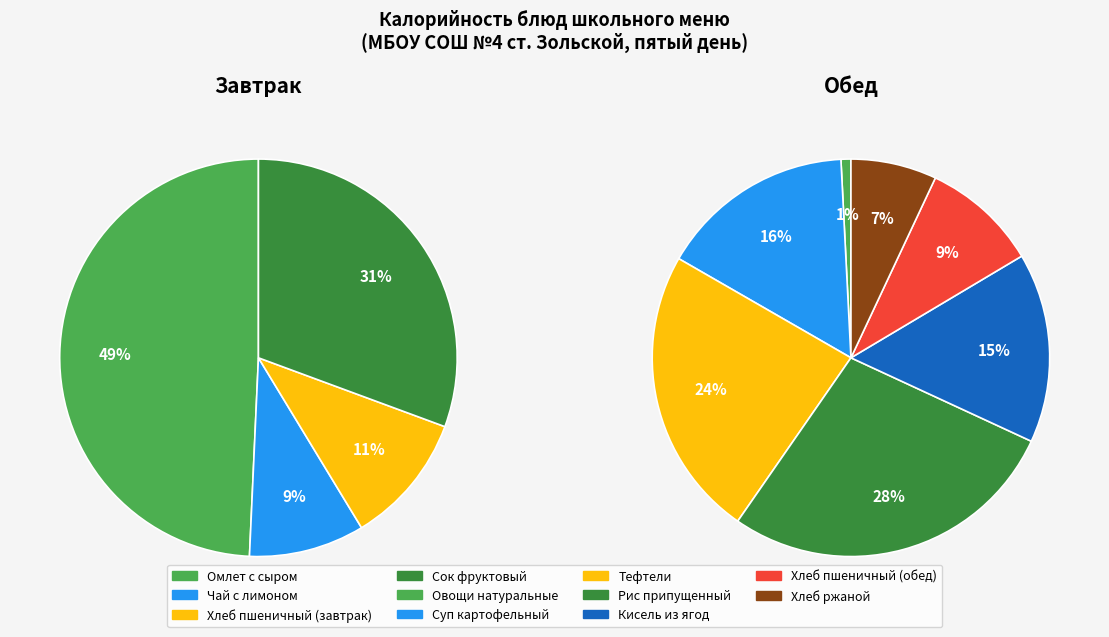

Which slice is the largest?

Омлет с сыром